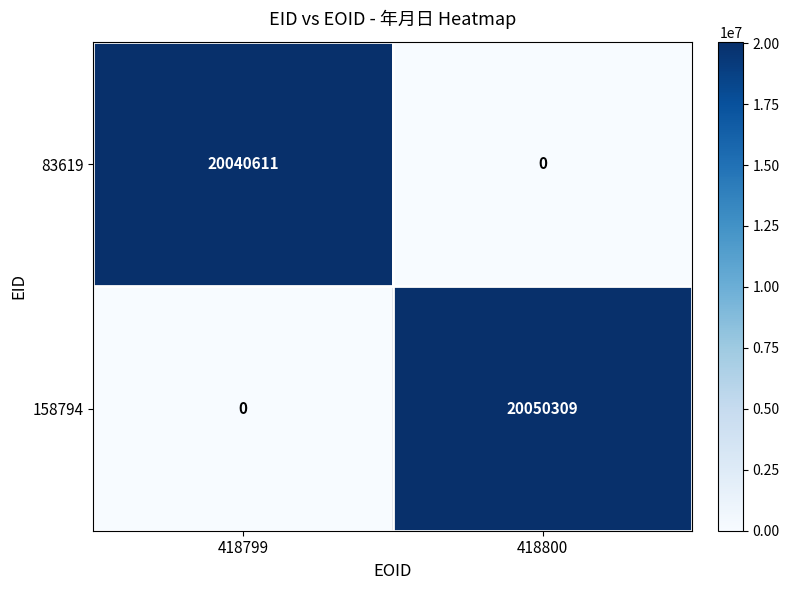

How many data points in 158794 are less than 20050309?

1